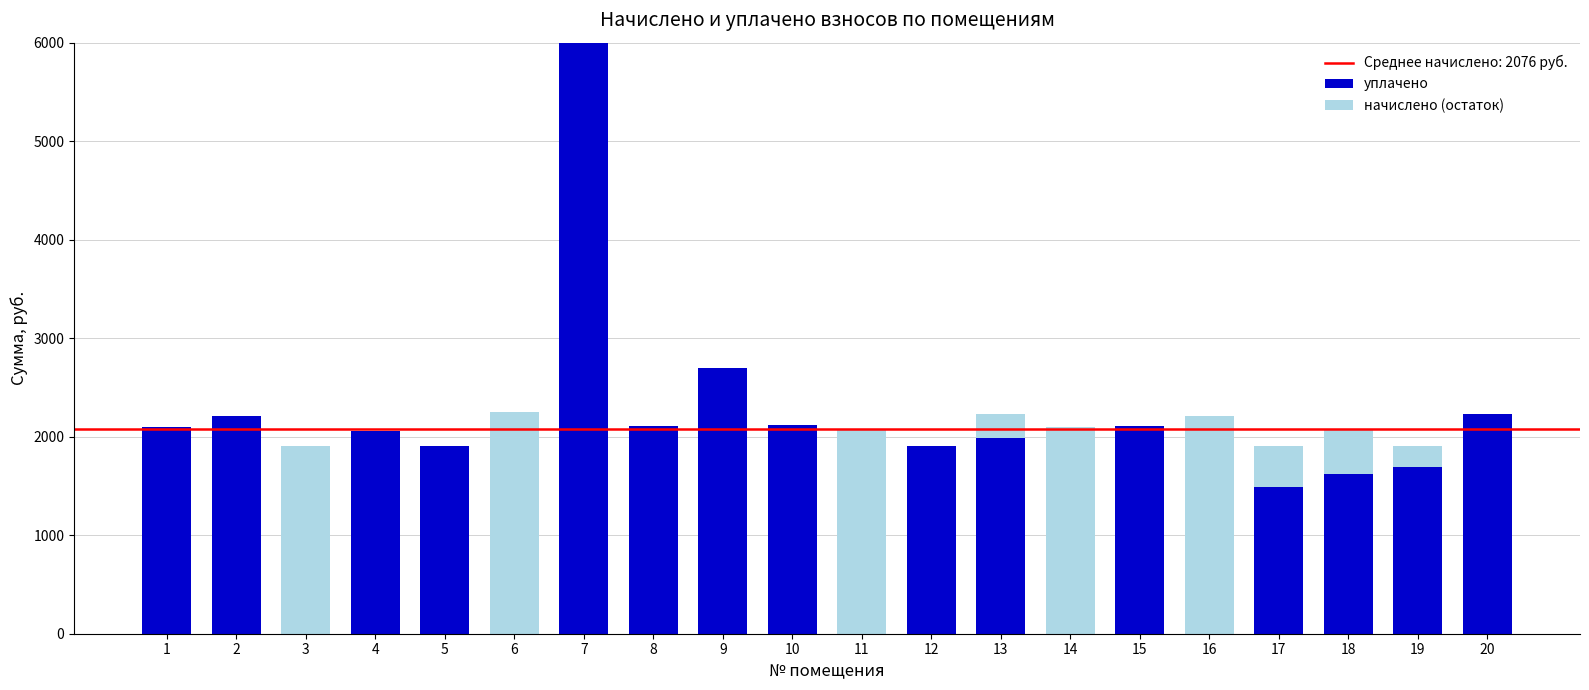

What is the sum of the уплачено values at 15 and 13?

4093.4